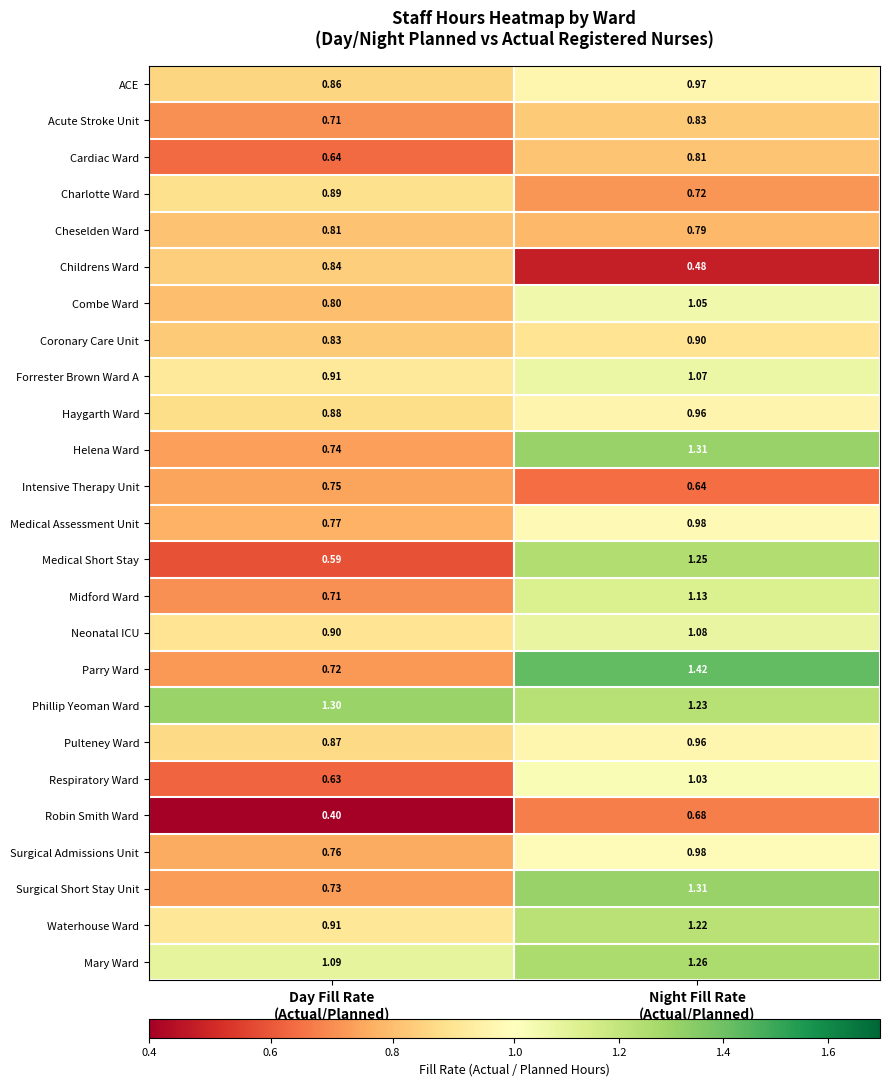

Which series has the largest total across all categories?

Phillip Yeoman Ward